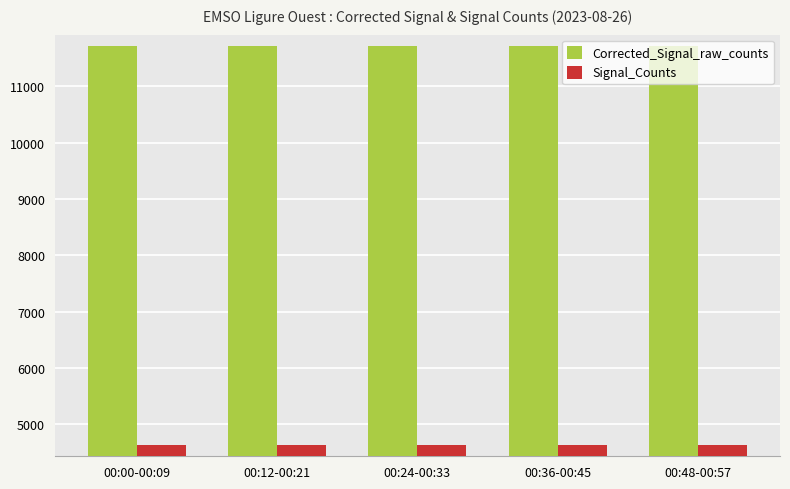

What is the difference between the maximum and minimum values in the Signal_Counts series?

1